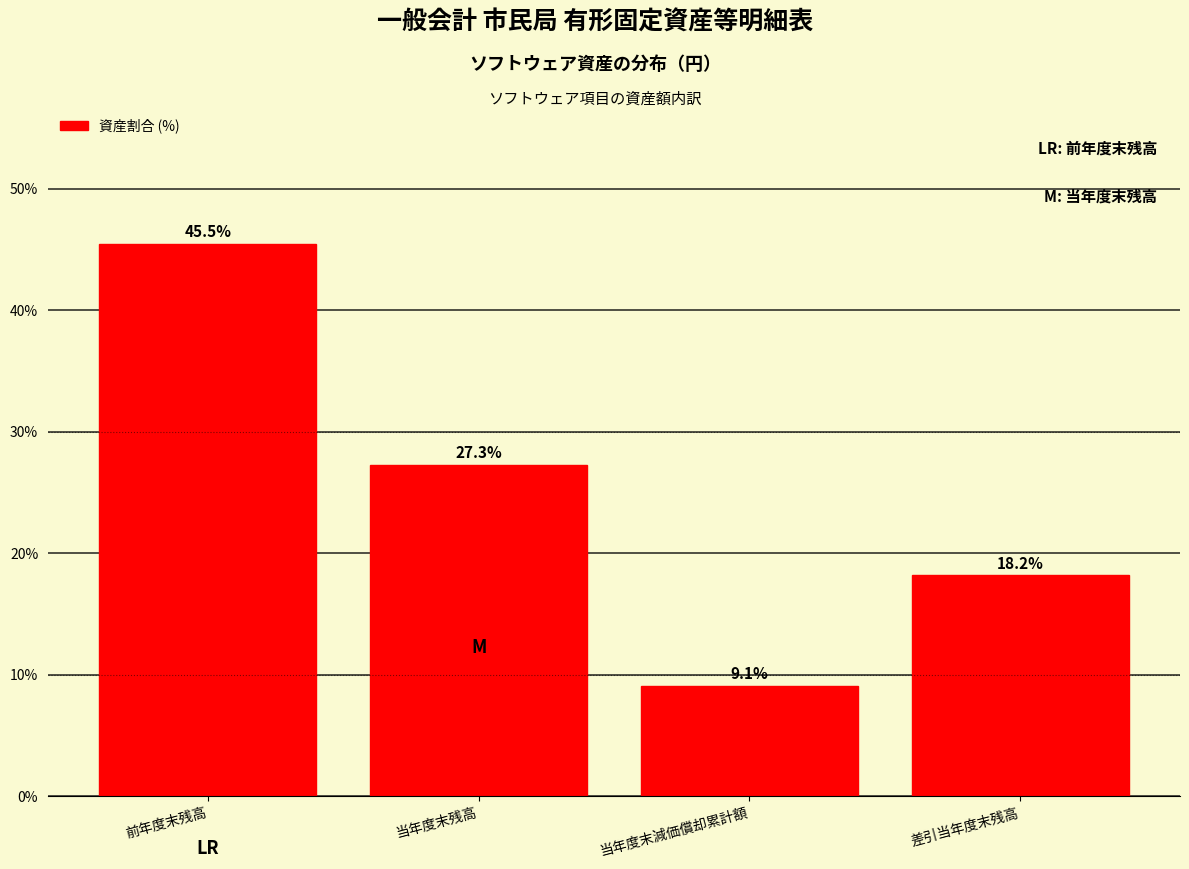

Reading right to left, list all the values displayed in this chart.

18.2	9.1	27.3	45.5